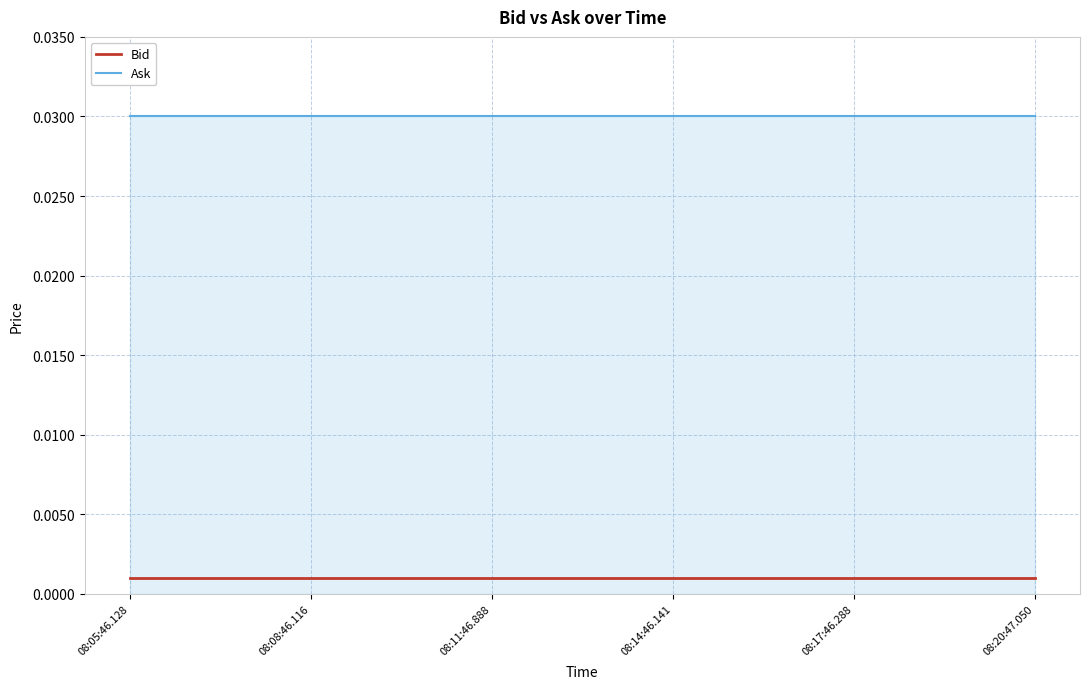

What position from the right is 08:20:47.050?

1